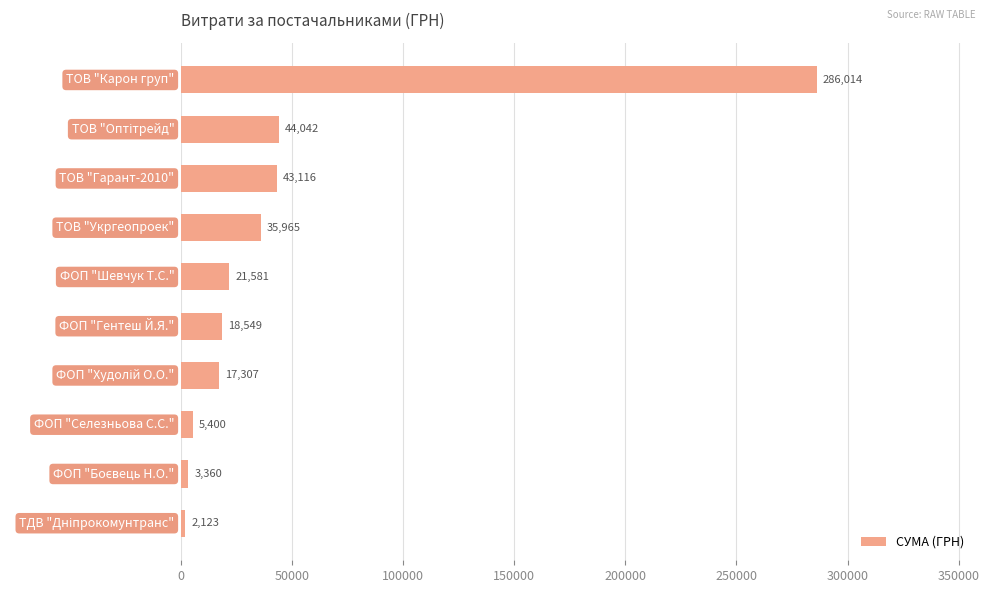

What is the minimum value shown in the chart?

2122.6